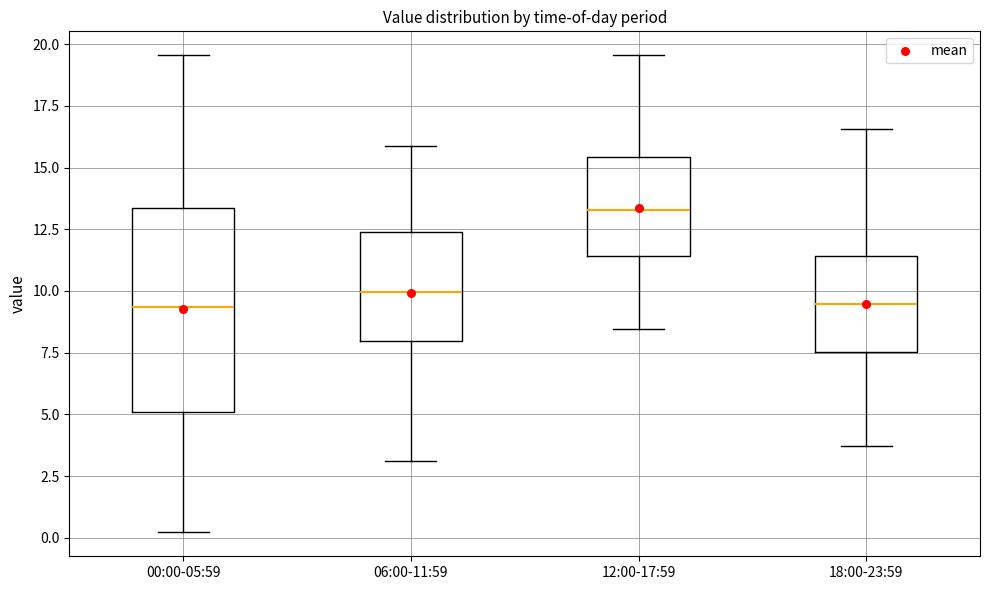

Reading left to right, read every box against the y-axis: the position of its median line, the range the box covers, and the ends of its whiskers. The values are not printed on the chart, so give them approximately, as read against the axis.

00:00-05:59: median 9.5, box 5.0 to 13.5, whiskers 0.0 to 19.5
06:00-11:59: median 10.0, box 8.0 to 12.5, whiskers 3.0 to 16.0
12:00-17:59: median 13.5, box 11.5 to 15.5, whiskers 8.5 to 19.5
18:00-23:59: median 9.5, box 7.5 to 11.5, whiskers 3.5 to 16.5